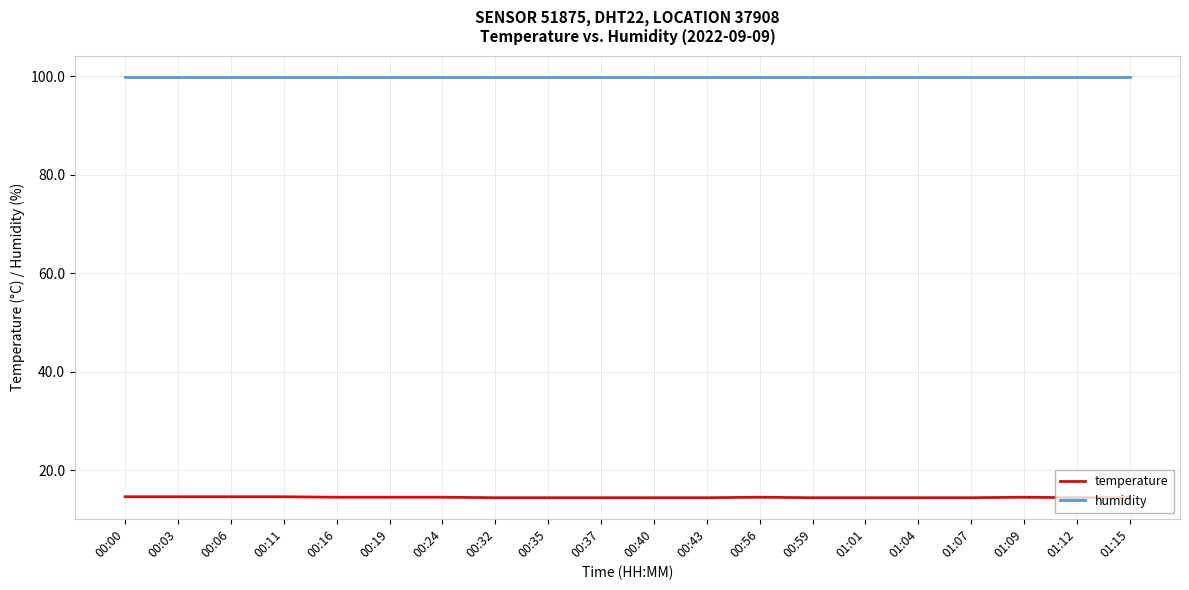

What is the approximate value of humidity at 00:59?

99.9